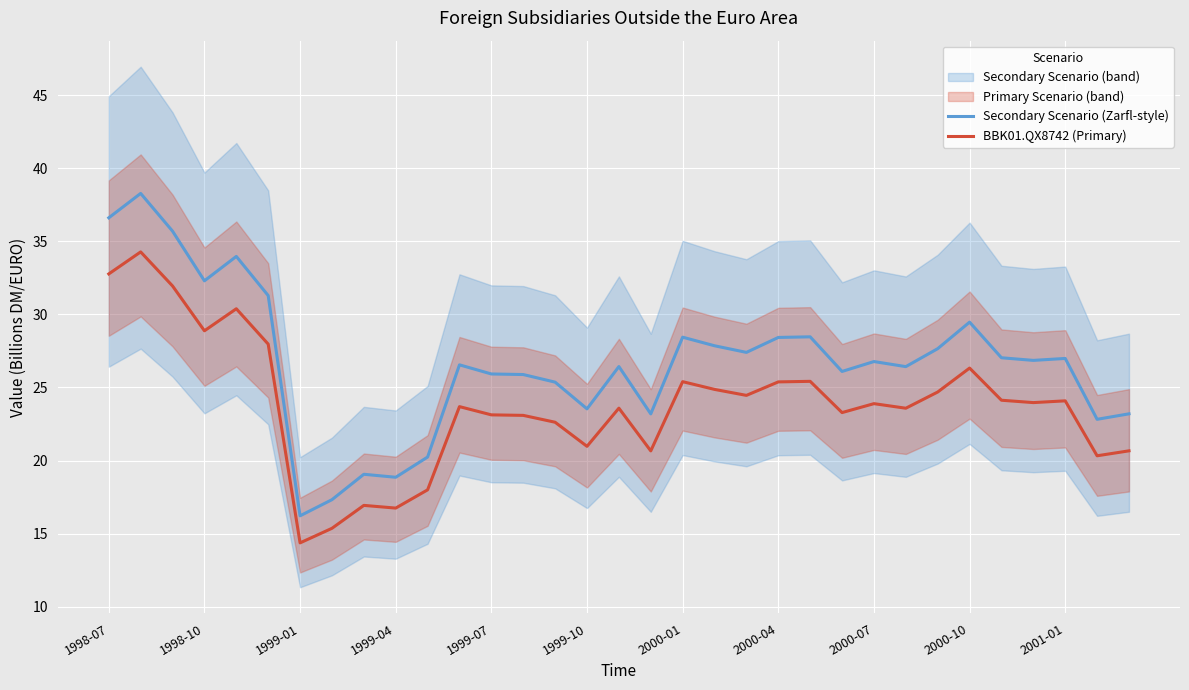

Which series has the widest spread of values?

Secondary Scenario (Zarfl-style)